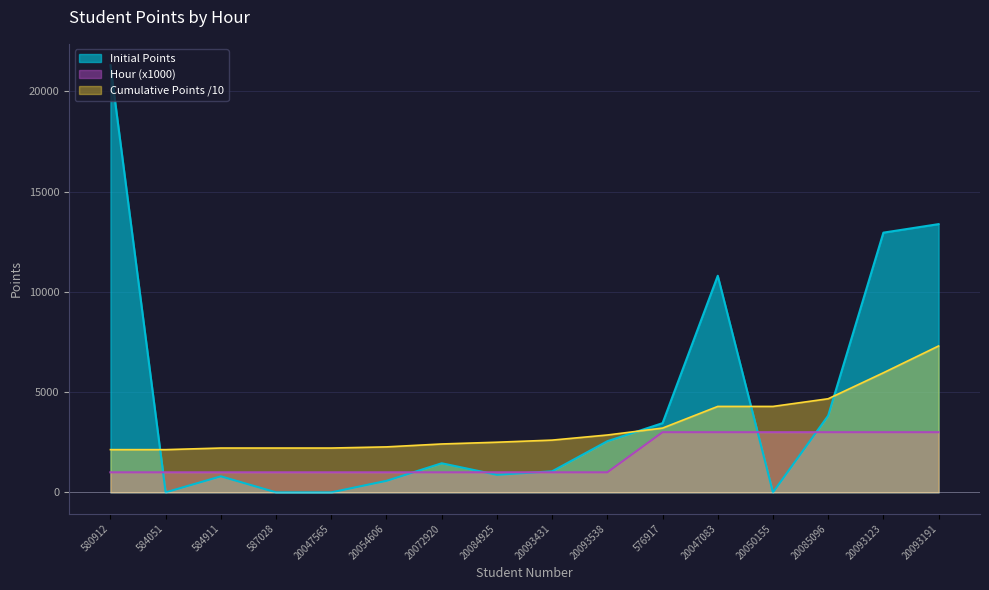

How many values in Initial Points are above zero?

12